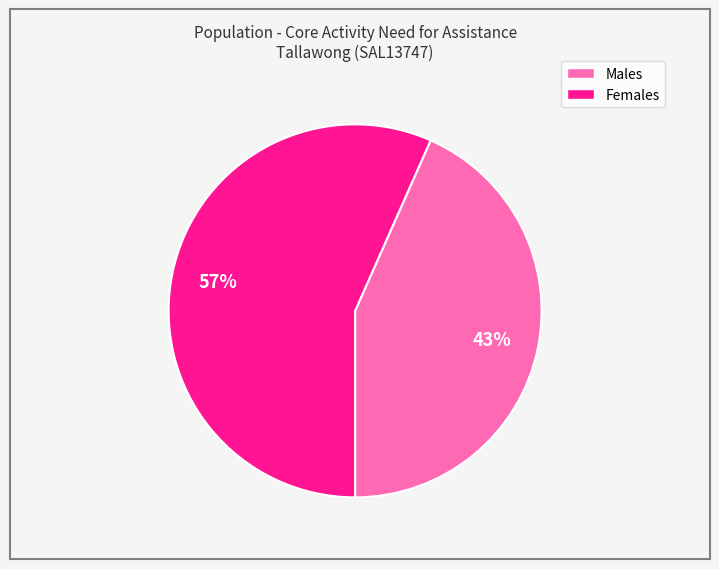

What percentage is the Males slice, to the nearest percent?

43%